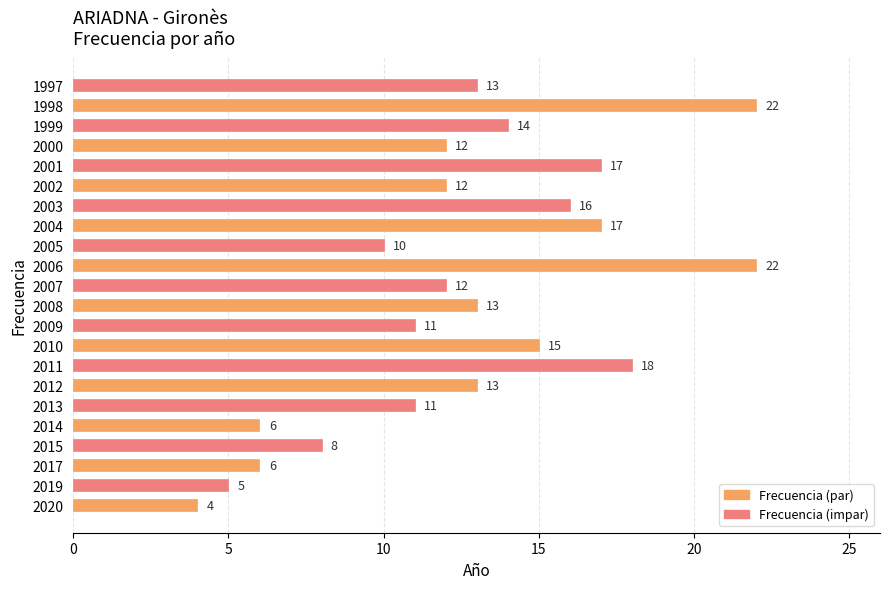

What is the smallest value displayed?

4